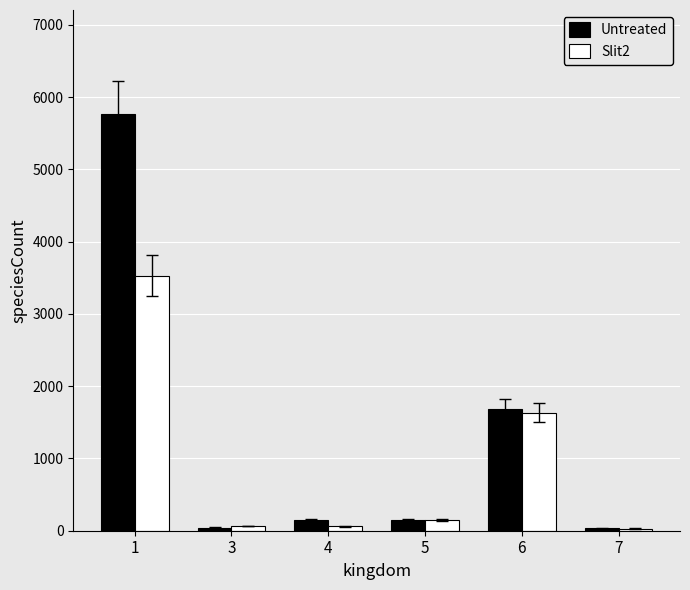

At which category is the sum across all series the highest?

1